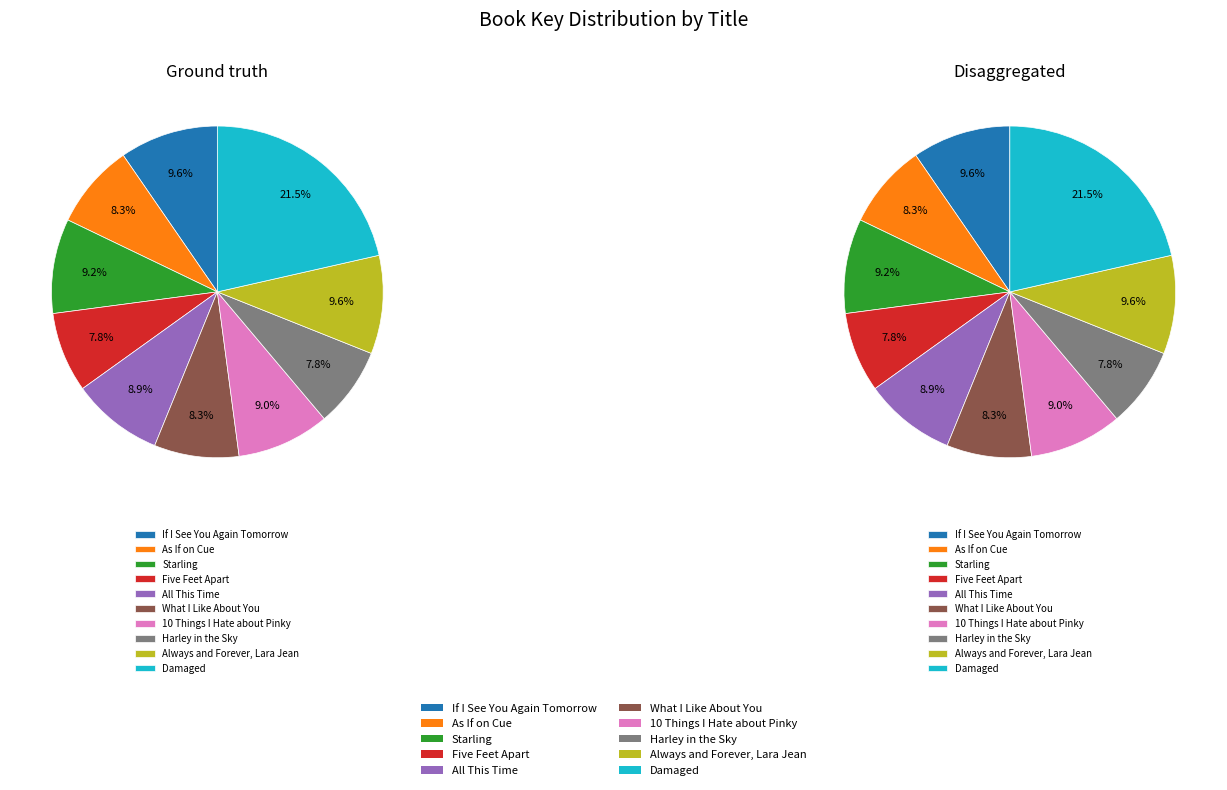

To the nearest percent, what percentage of the pie is Five Feet Apart?

8%